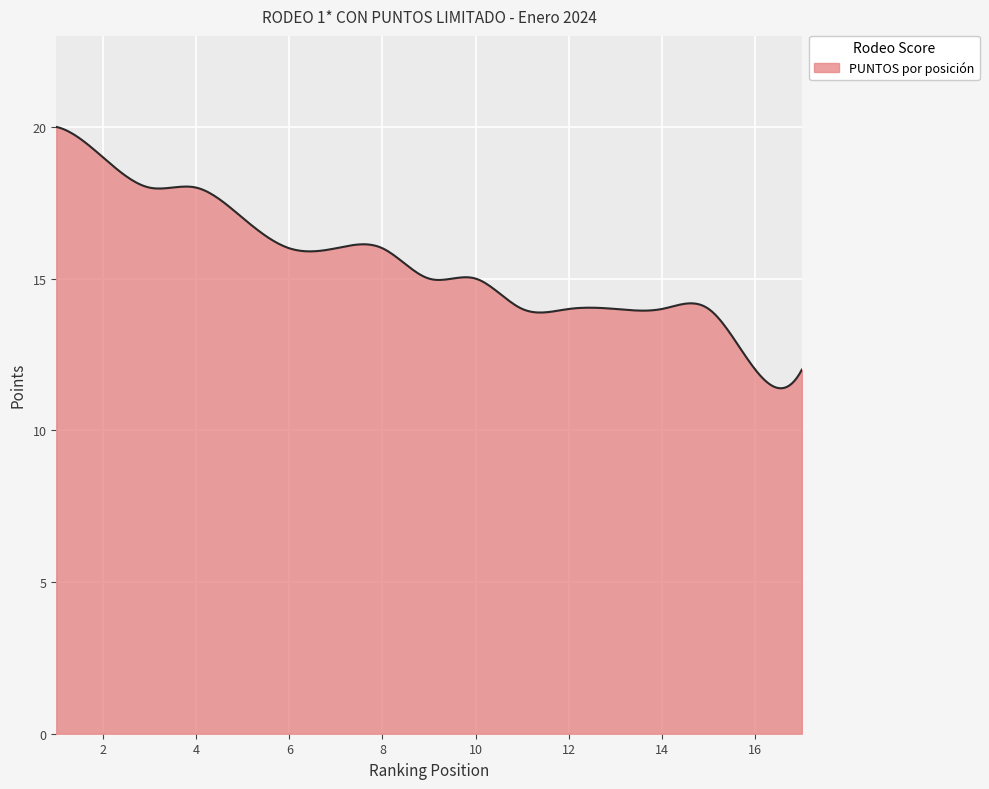

What is the smallest value displayed?

11.4